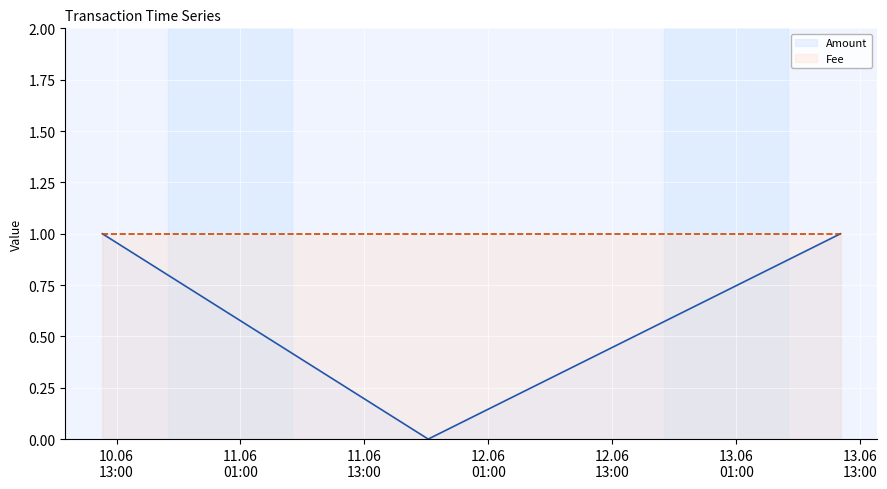

Which series has the largest total across all categories?

Fee